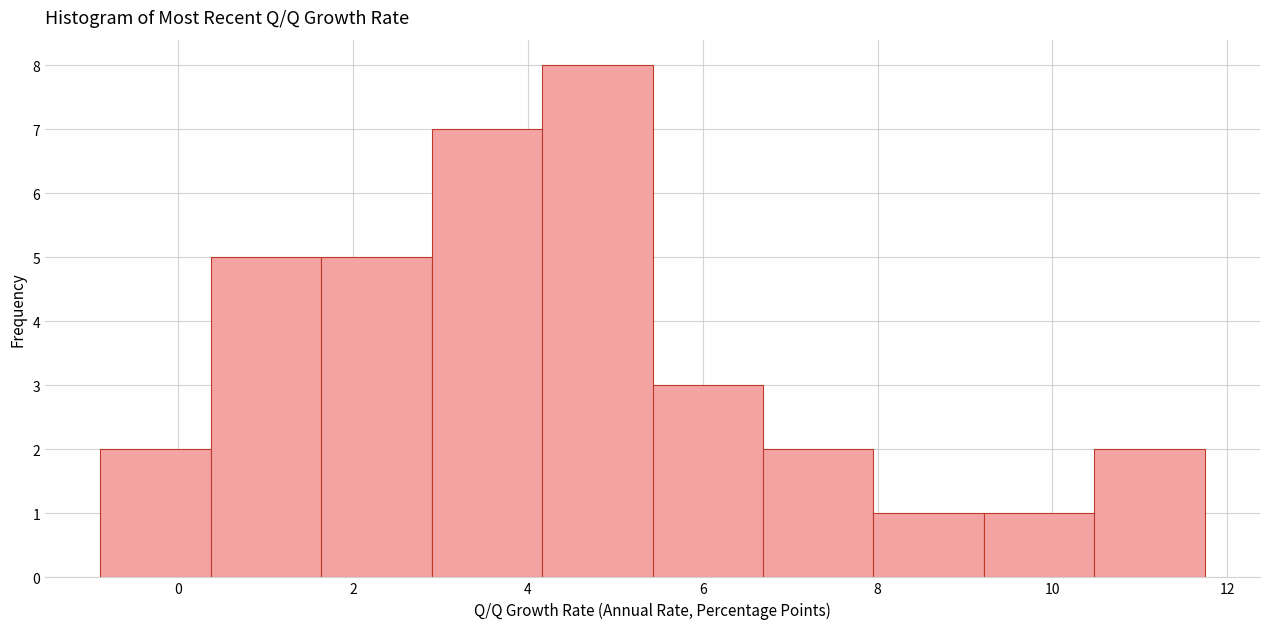

Reading left to right, transcribe this chart: for each bar, give the range it covers on the x-axis and its height. Neither the bar edges nor the heights are printed on the chart, so give them approximately, as read against the axes.

-0.8 to 0.4: 2
0.4 to 1.6: 5
1.6 to 2.8: 5
2.8 to 4.2: 7
4.2 to 5.4: 8
5.4 to 6.6: 3
6.6 to 8.0: 2
8.0 to 9.2: 1
9.2 to 10.4: 1
10.4 to 11.8: 2